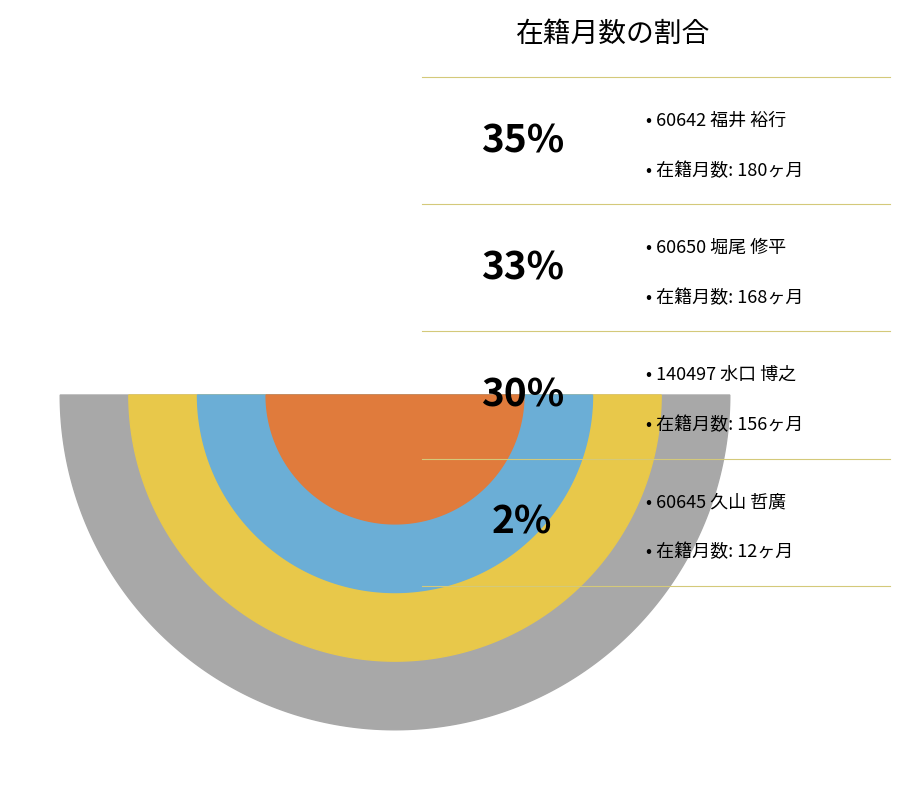

To the nearest percent, what is the difference between the largest and smallest slice percentages?

33%